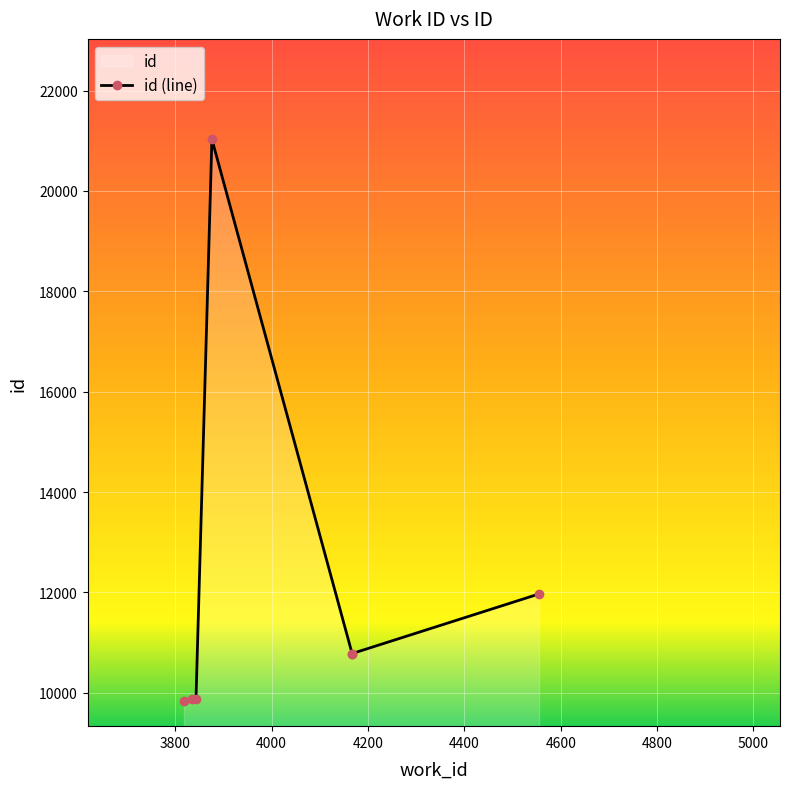

Which has a higher value, 4200 or 3800?

4200